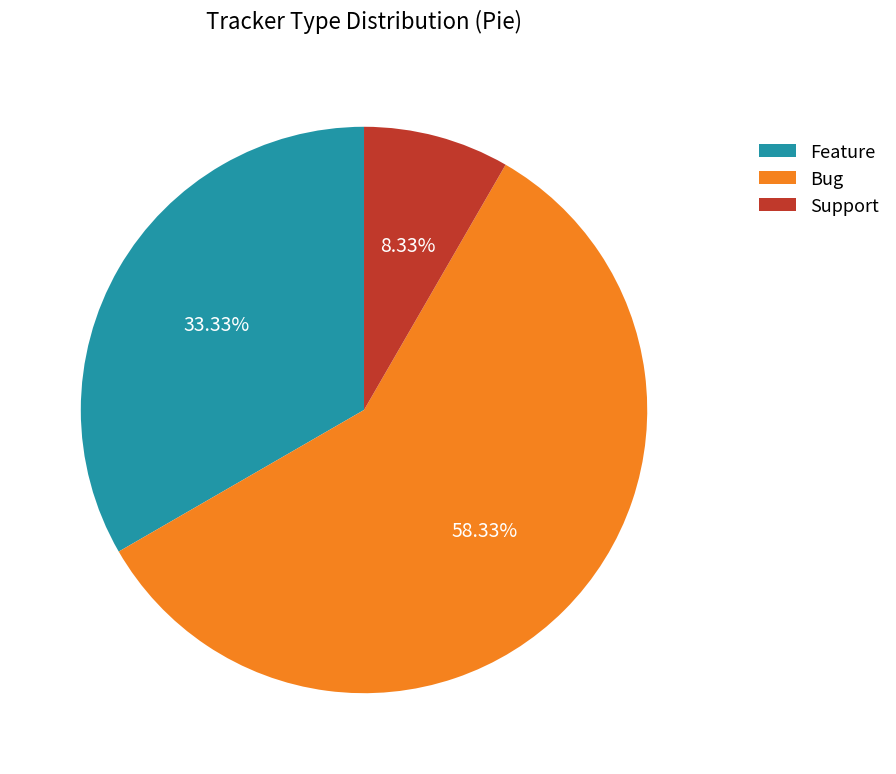

To the nearest percent, what is the average slice percentage?

33%